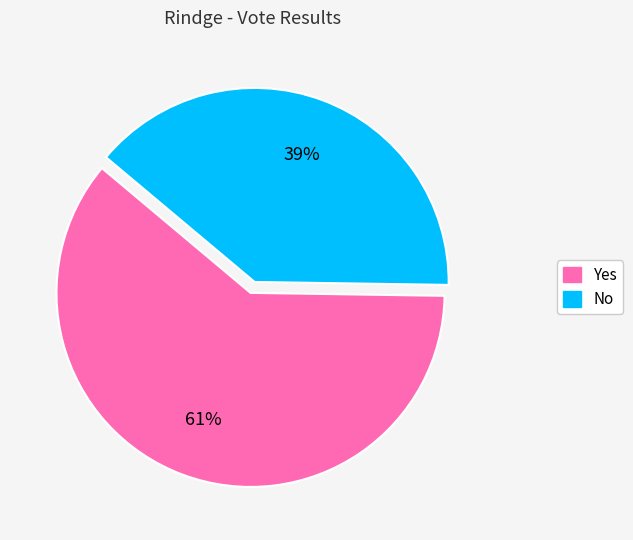

Which has a higher value, Yes or No?

Yes